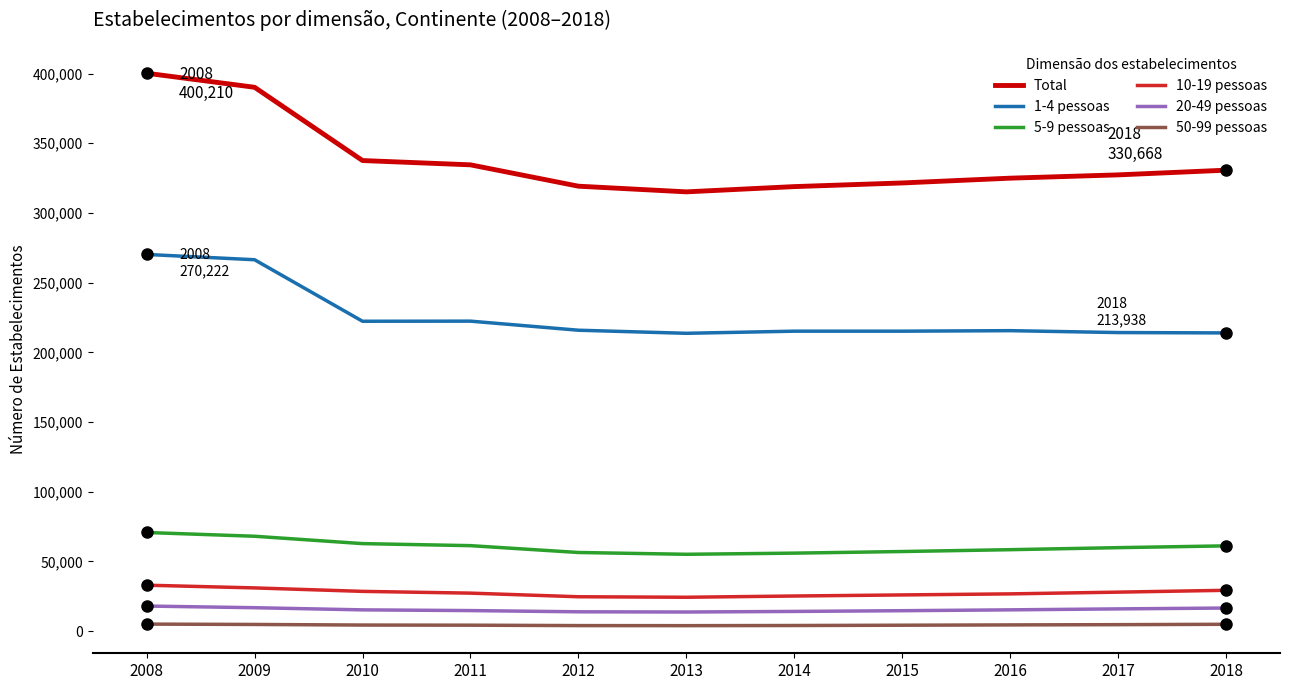

True or false: Total has a value of 563326 at 2017.

False